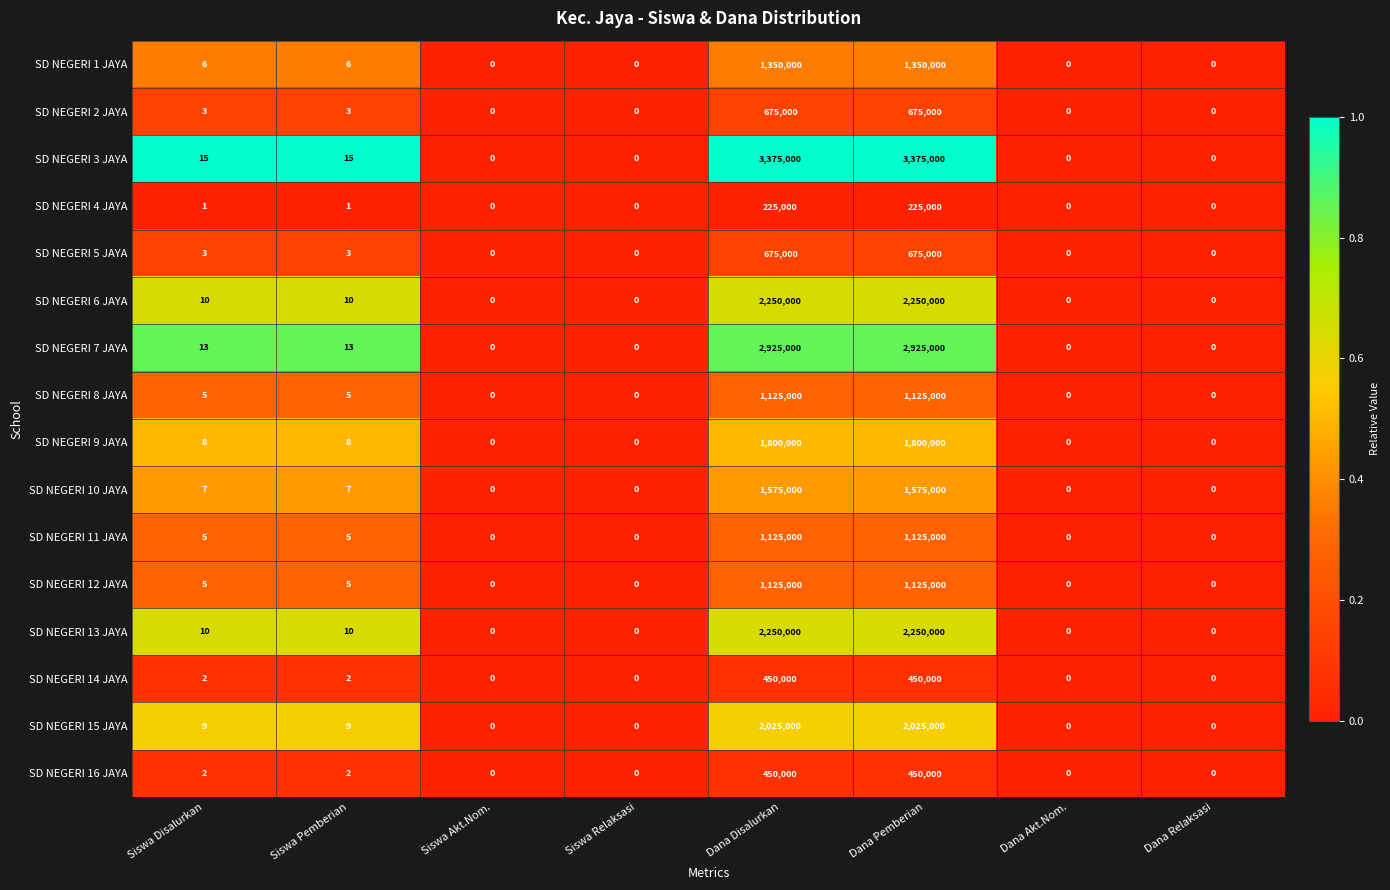

Count the number of categories in the chart.

8